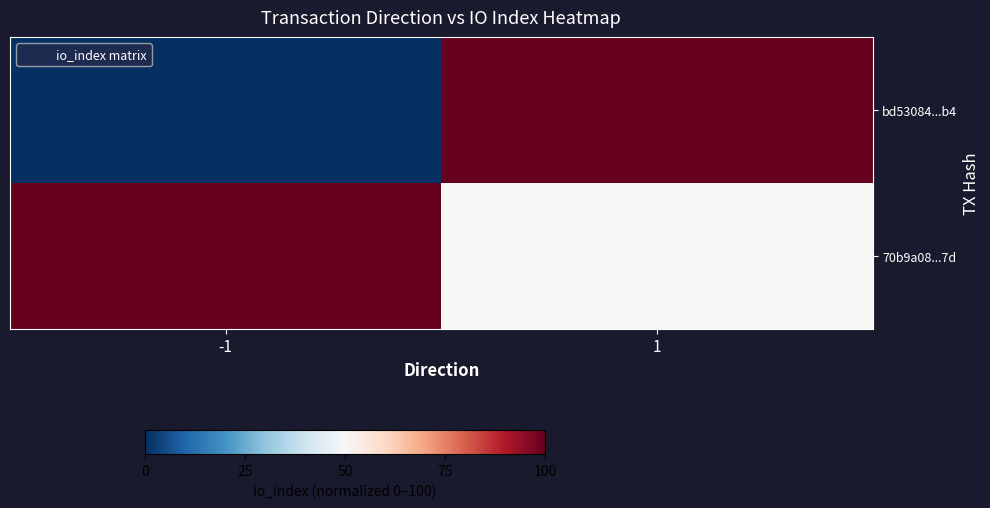

Which category has the lowest value across all series?

-1